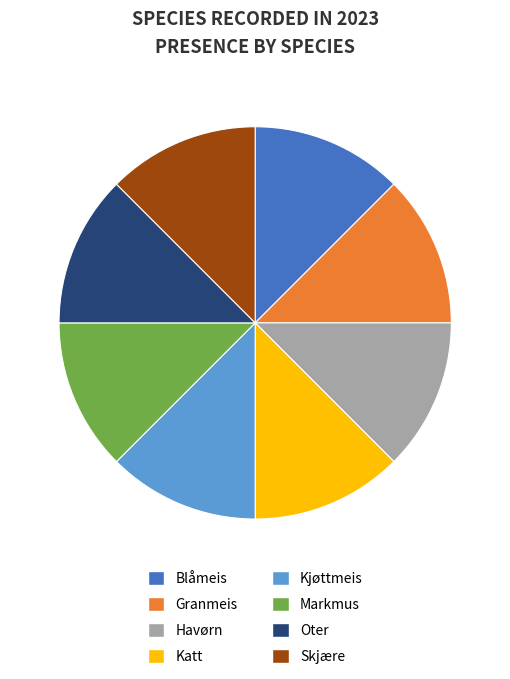

Is it true that Kjøttmeis is 4% of the pie?

False